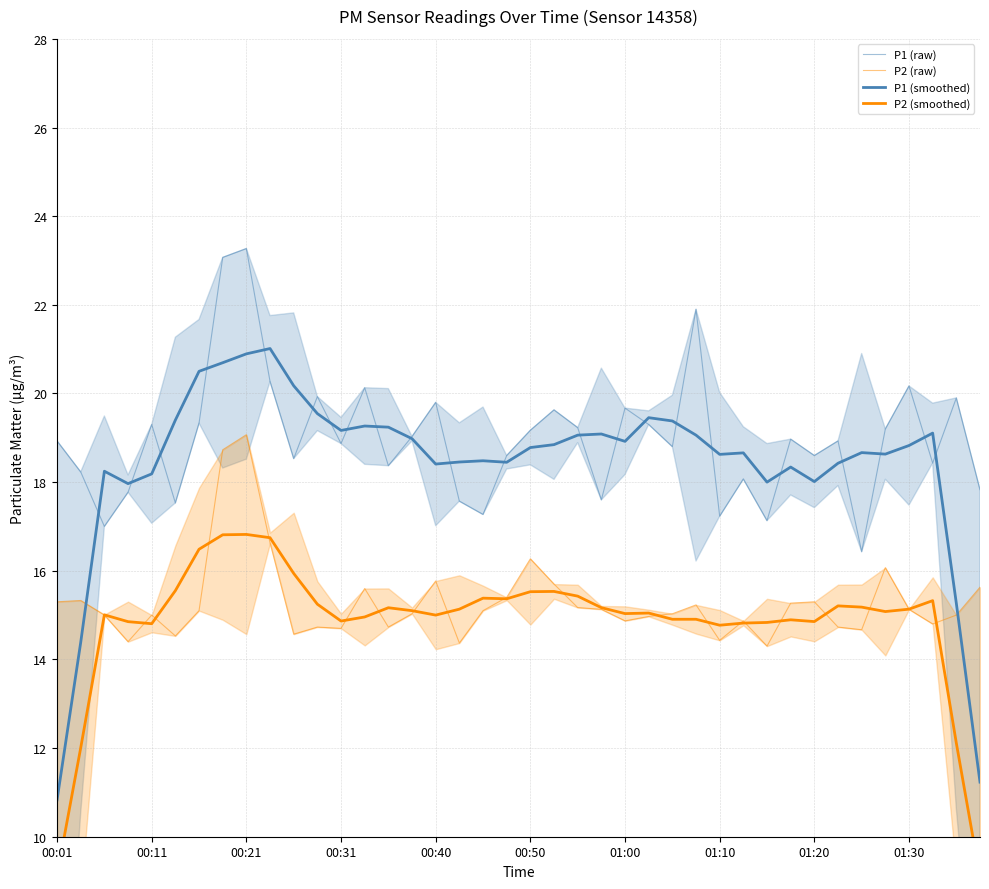

True or false: P1 (raw) and P2 (raw) cross at least once.

False